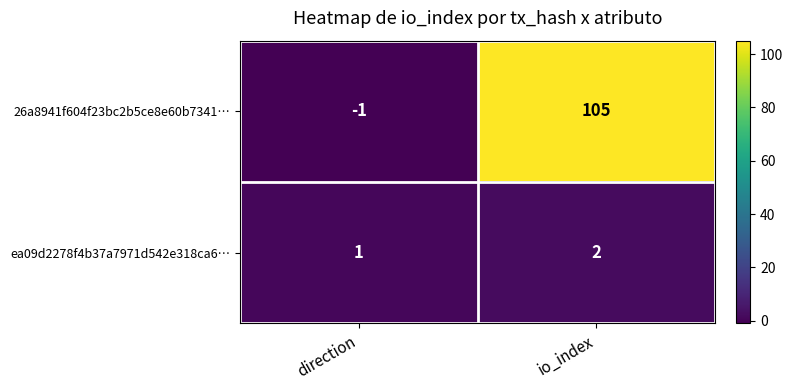

The 26a8941f604f23bc2b5ce8e60b7341… series shows -1 at direction. True or false?

True